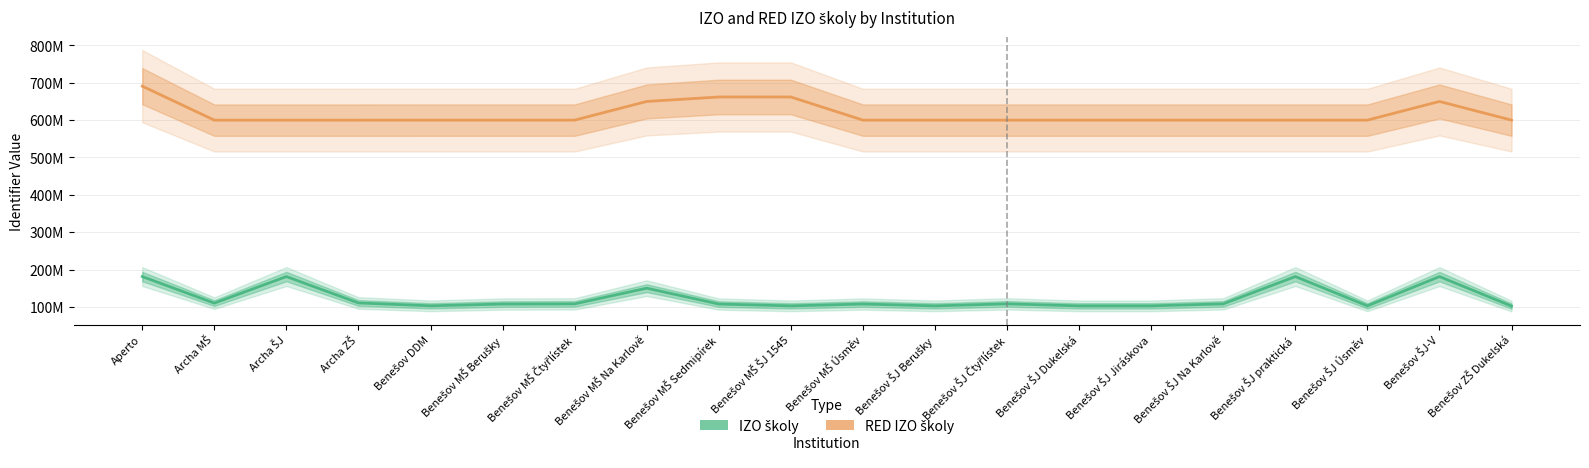

True or false: RED IZO školy and IZO školy cross at least once.

False